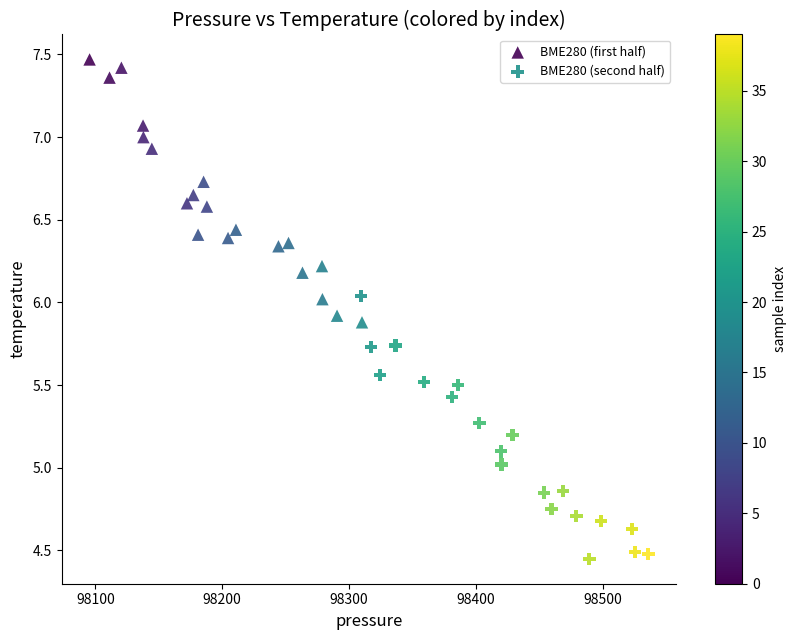

Which series contains the highest Y value?

BME280 (first half)